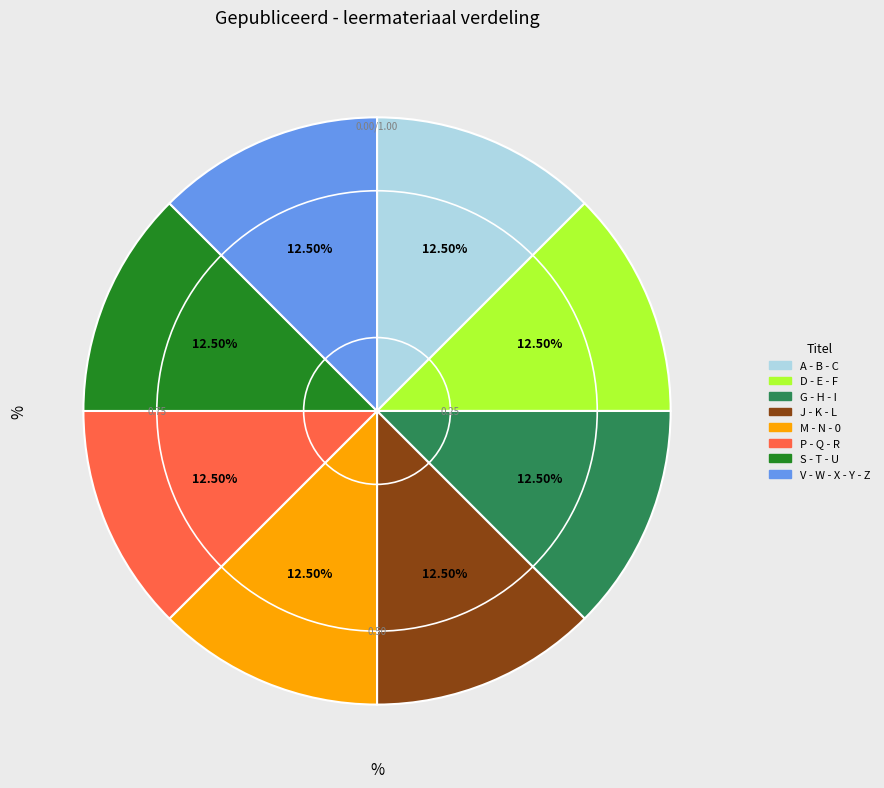

The M - N - 0 slice represents 27% of the pie. True or false?

False